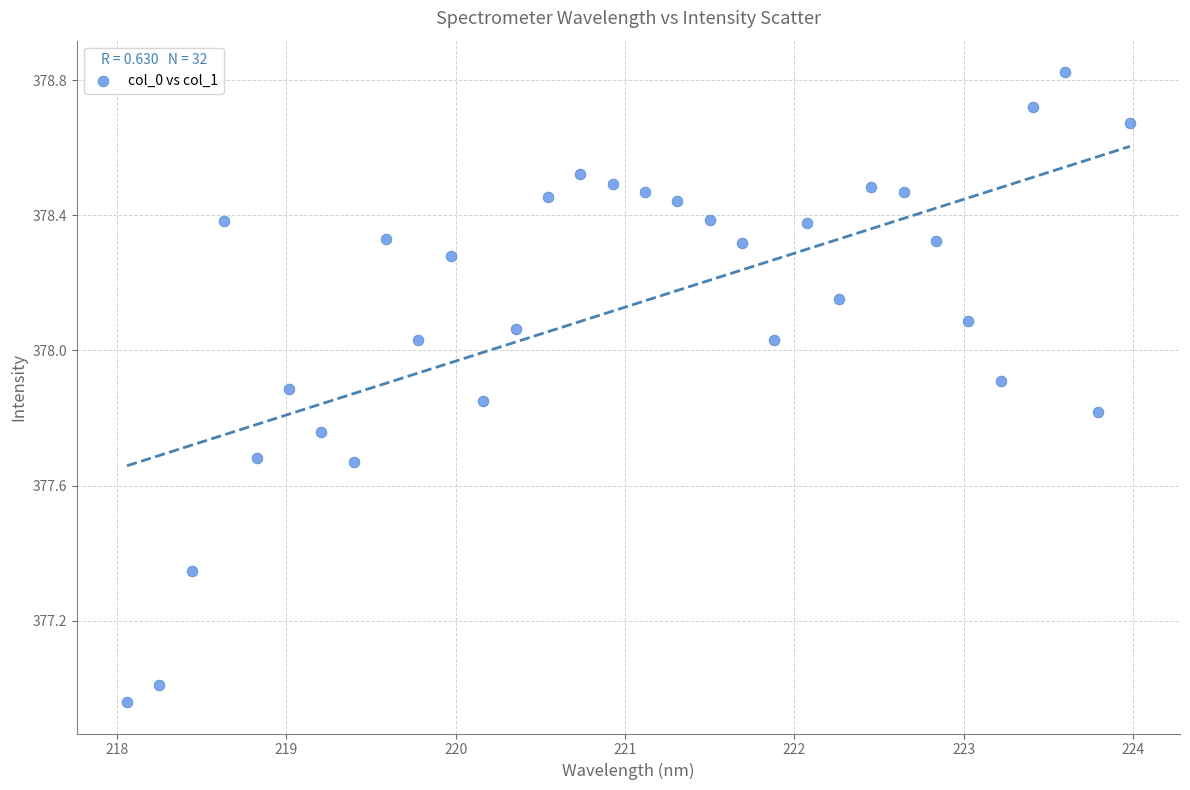

What is the range of Y values (max minus min)?

1.9